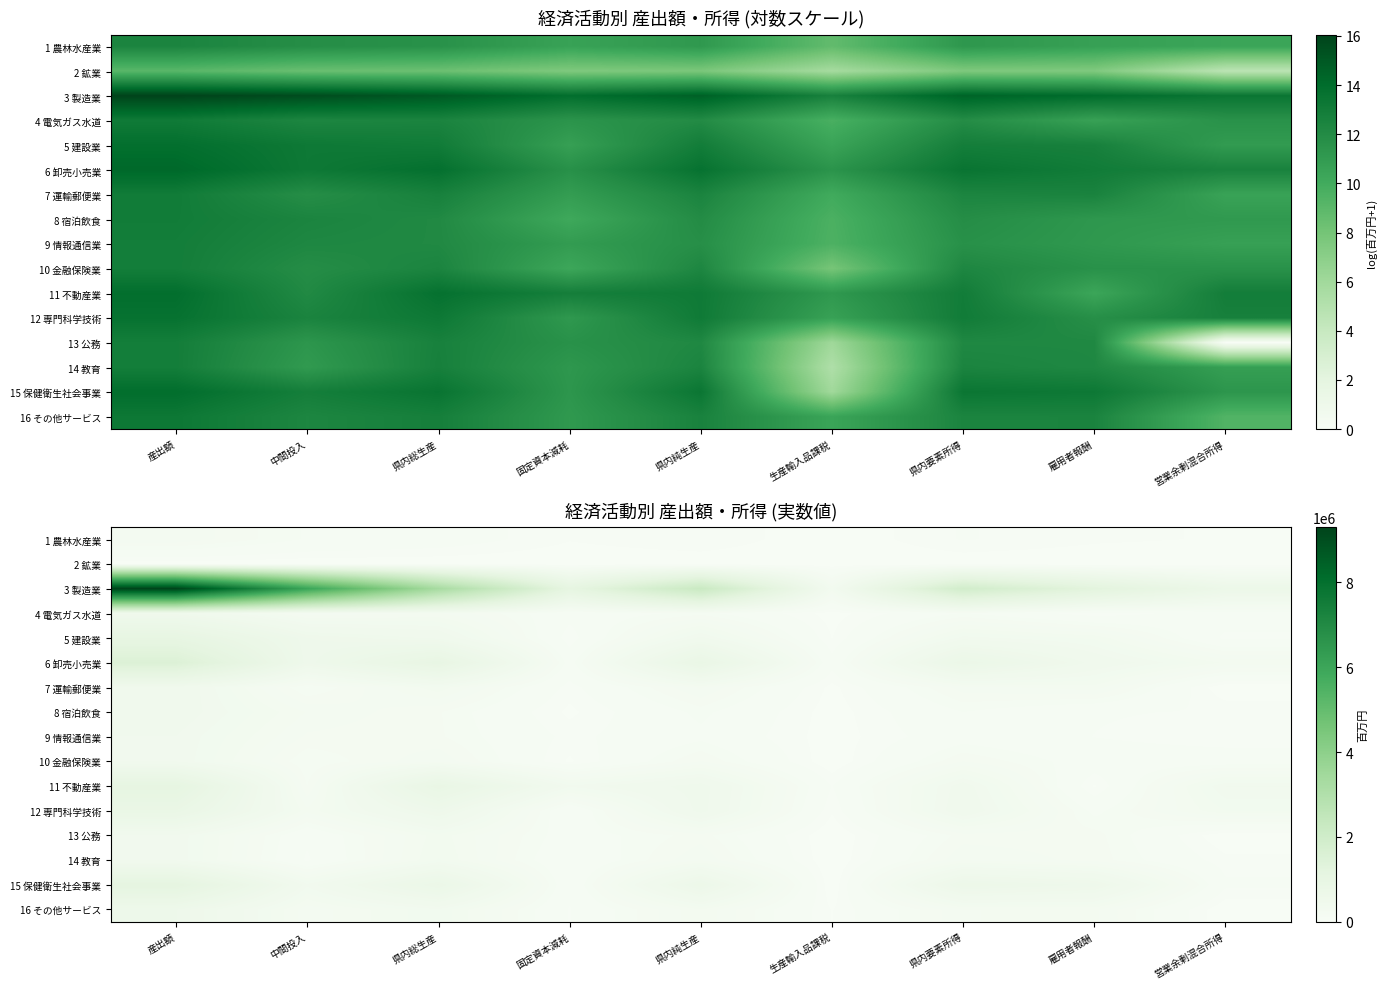

What is the approximate value of 9 情報通信業 at 生産輸入品課税?

13722.4